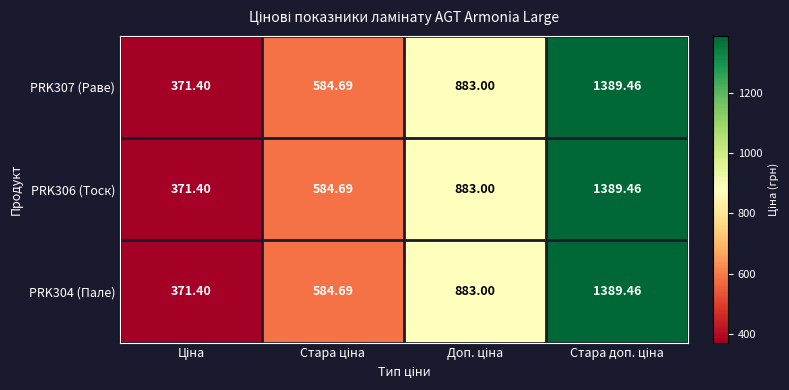

List the series in order of their peak value, lowest first.

PRK307 (Раве), PRK306 (Тоск), PRK304 (Пале)